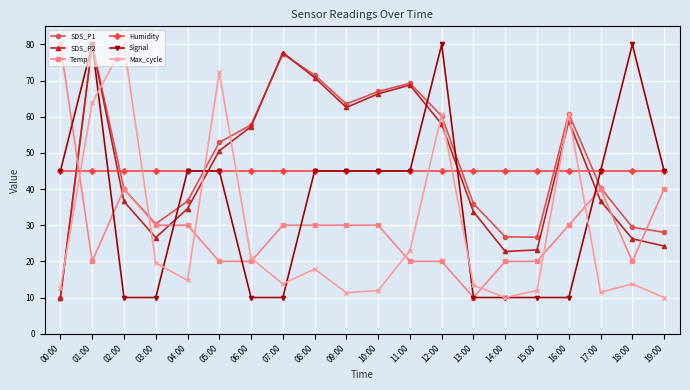

Which series has the largest total across all categories?

SDS_P1